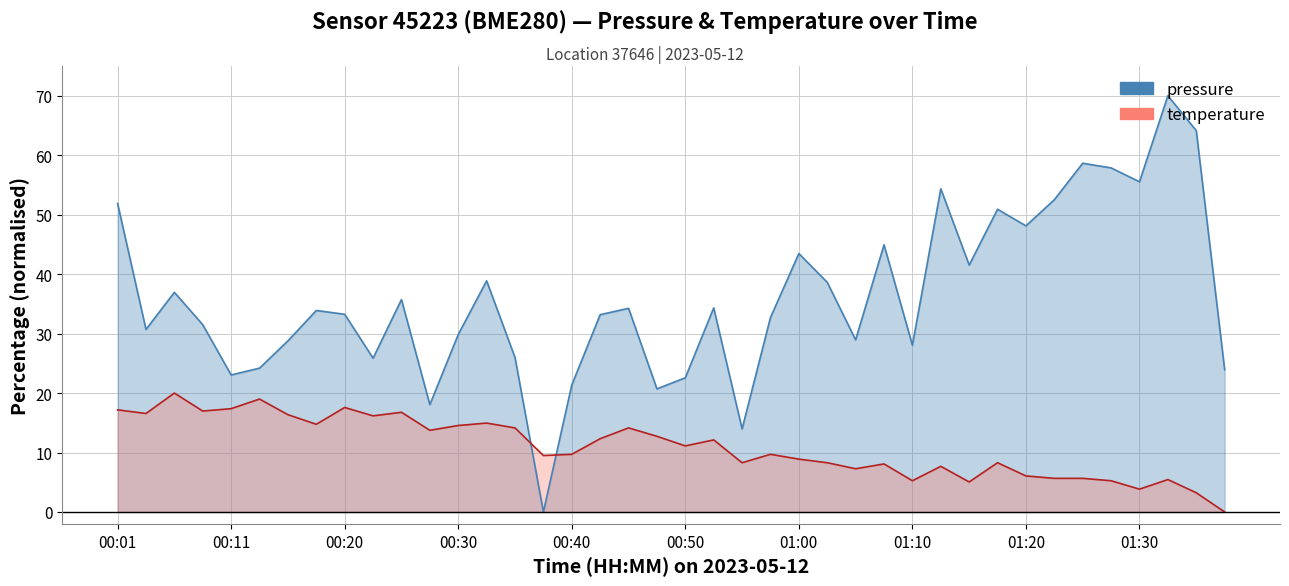

What is the difference between the second highest and minimum values in the pressure series?

64.1